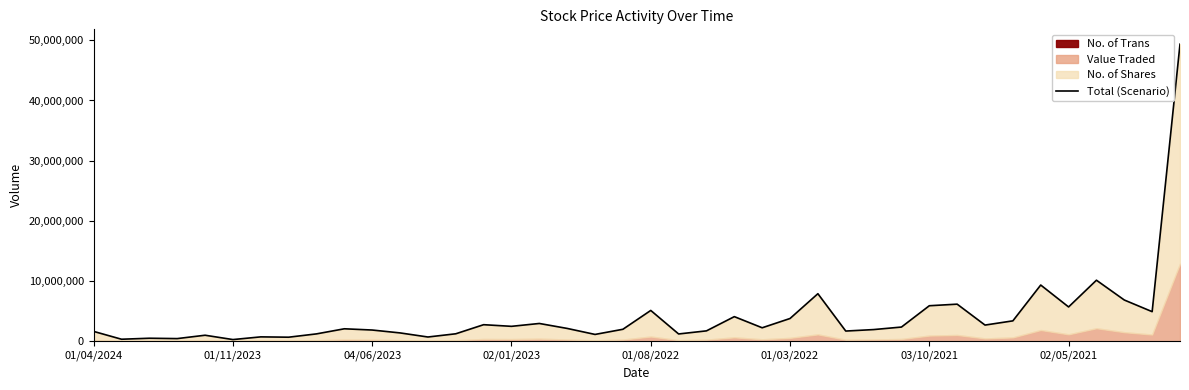

The value at 16 is 4209765. True or false?

False